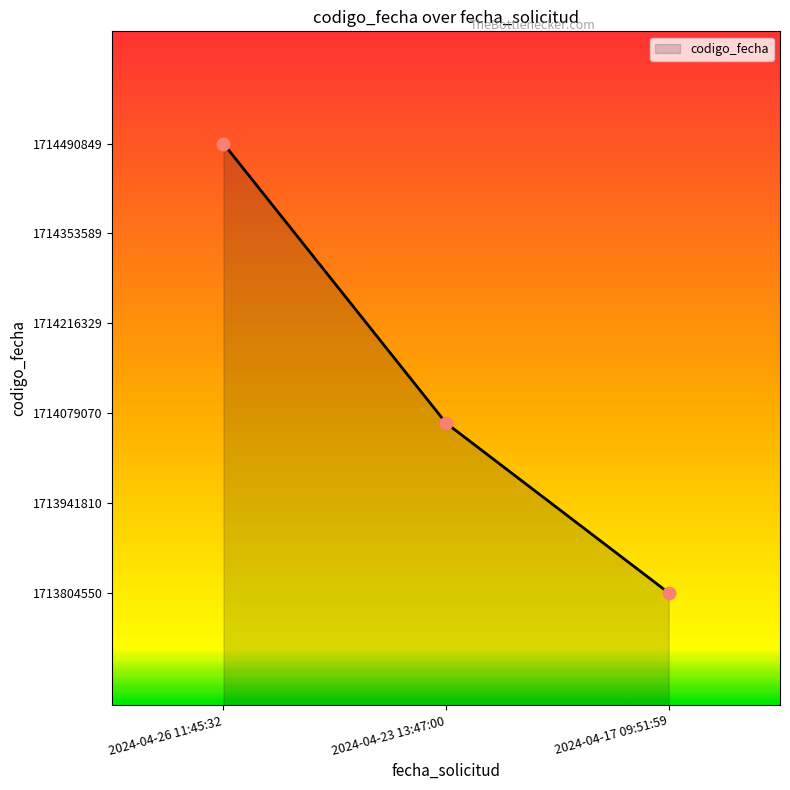

Which has a higher value, 2024-04-17 09:51:59 or 2024-04-23 13:47:00?

2024-04-23 13:47:00